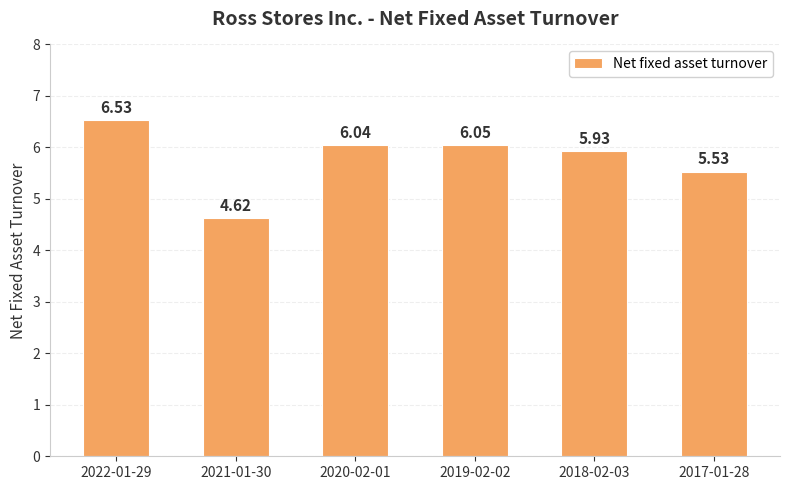

Rank the categories by value from lowest to highest.

2021-01-30, 2017-01-28, 2018-02-03, 2020-02-01, 2019-02-02, 2022-01-29